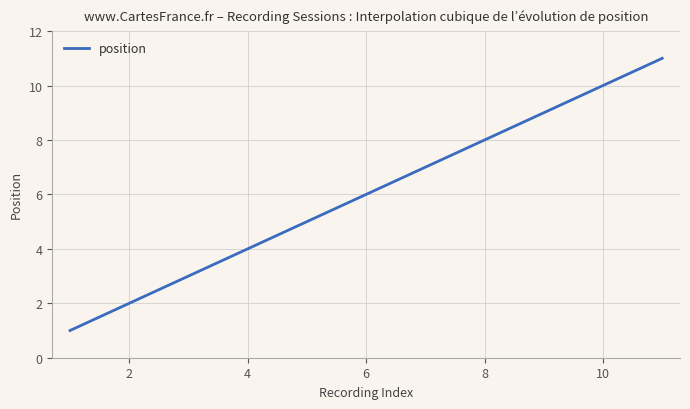

What is the minimum value shown in the chart?

1.0